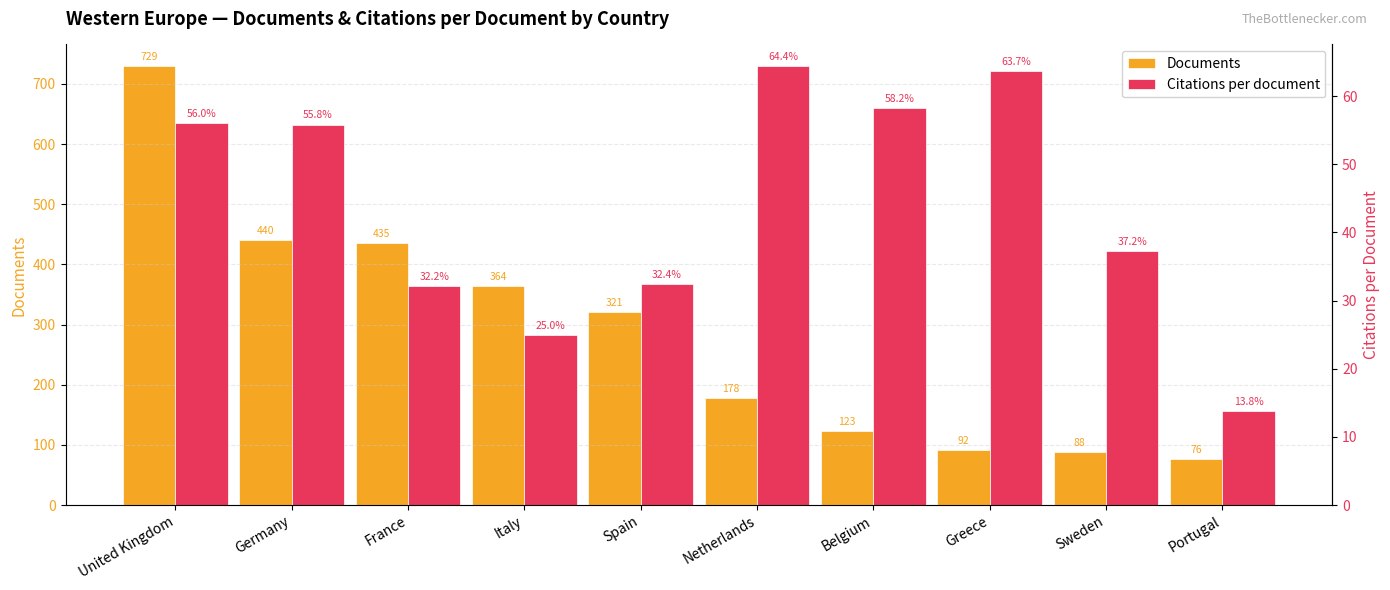

What is the sum of the Citations per document values at Netherlands and France?

96.6